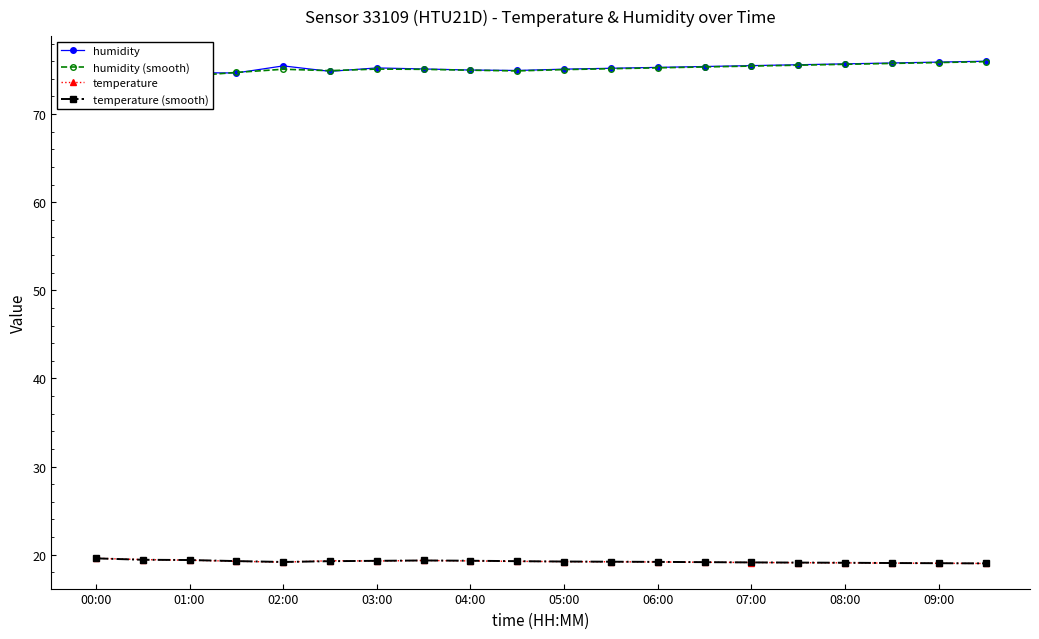

What is the lowest value of the temperature series?

19.0